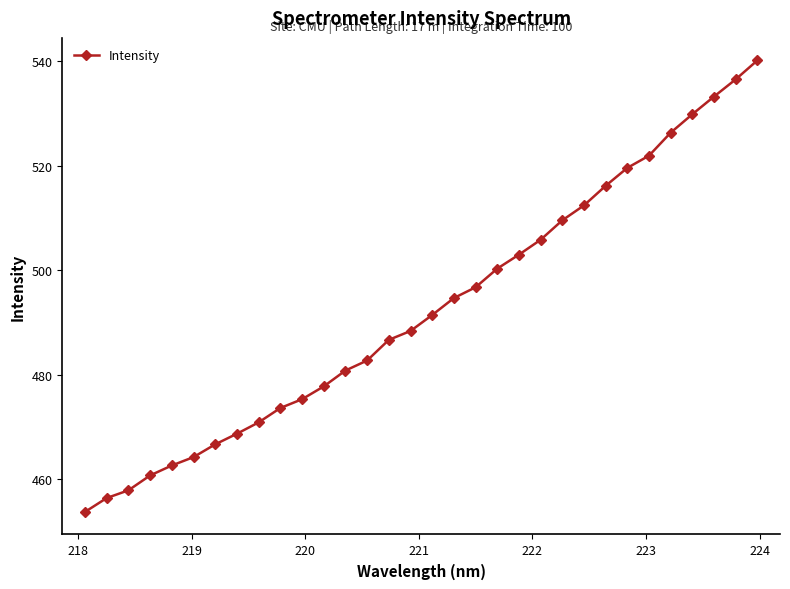

True or false: there are more than 2 points higher than both neighbors.

False